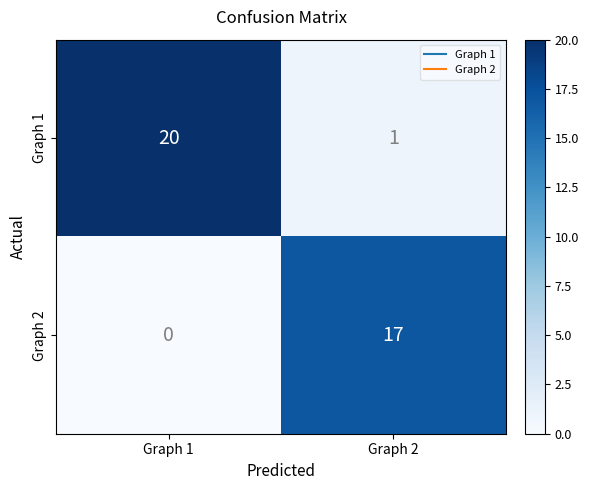

At which category is the sum across all series the highest?

Graph 1